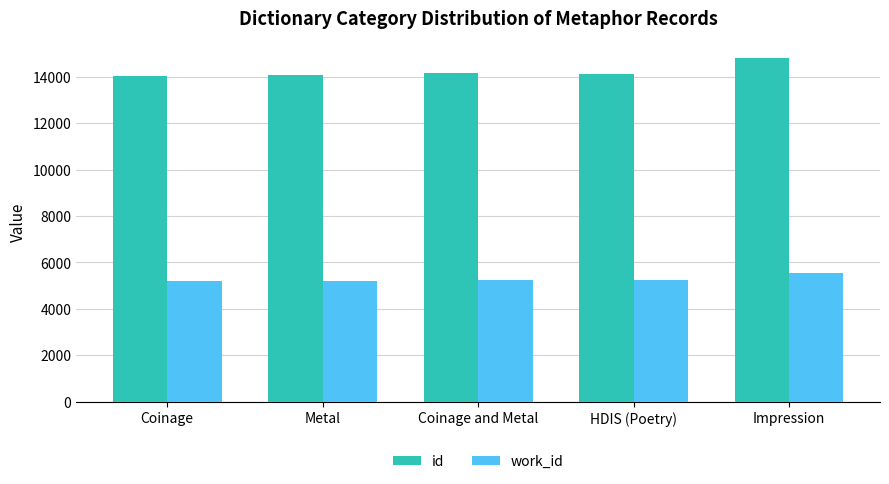

How many data points in id are less than 14137?

2